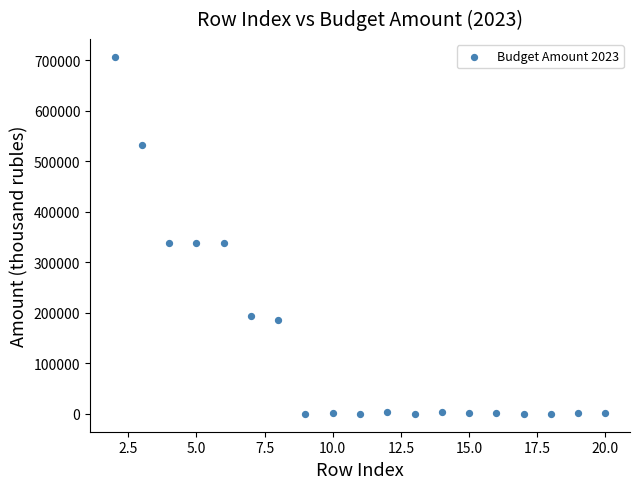

What is the range of Y values (max minus min)?

706741.6